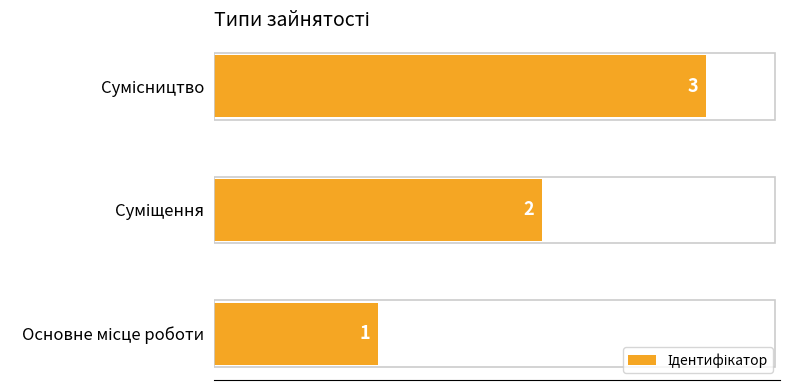

What is the greatest value displayed?

3